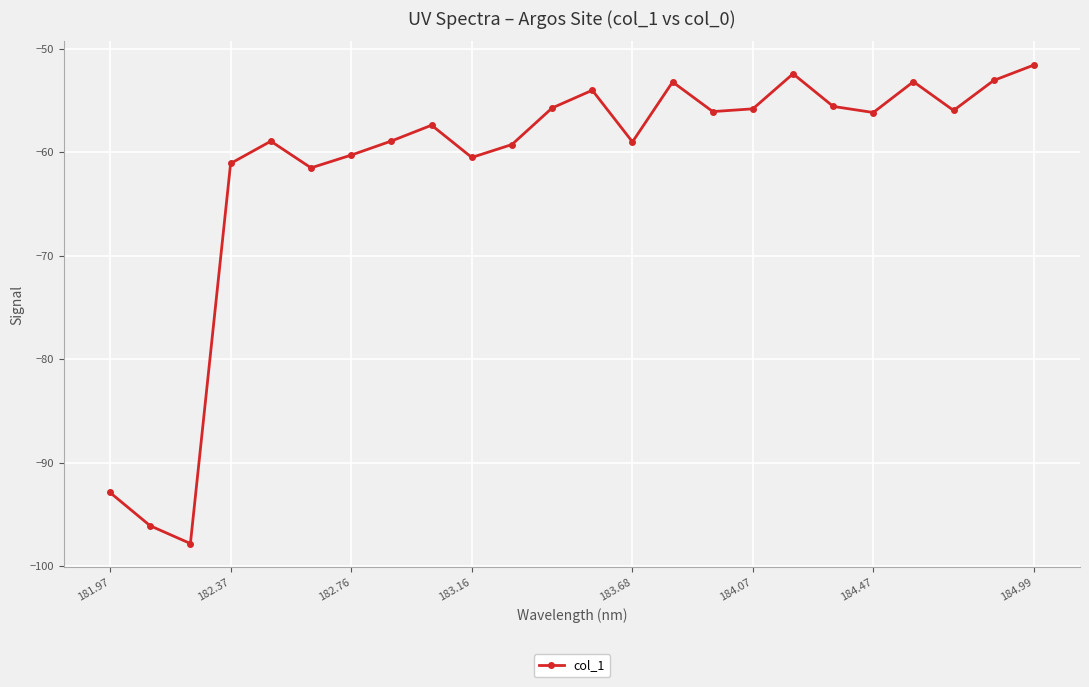

What is the minimum value shown in the chart?

-97.8